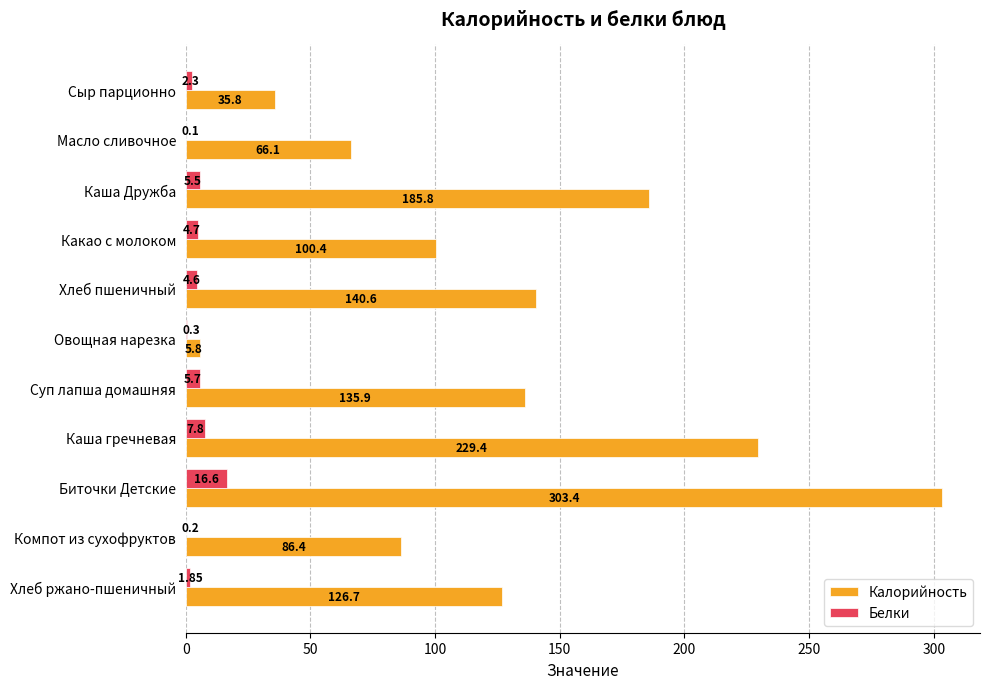

Which label corresponds to the largest value in the chart?

Биточки Детские